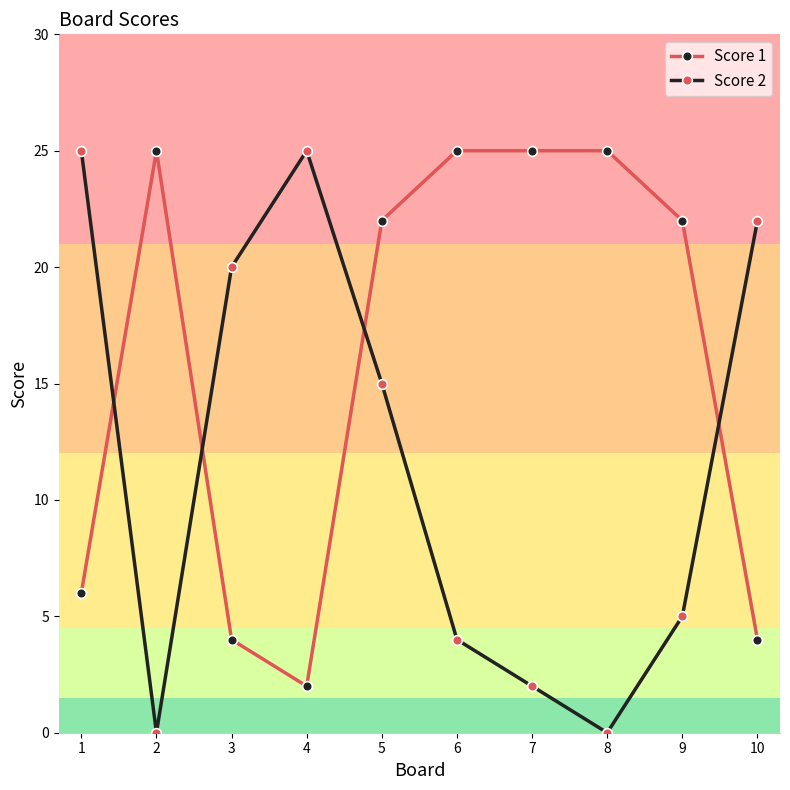

At which label is Score 2 closest to 12?

5